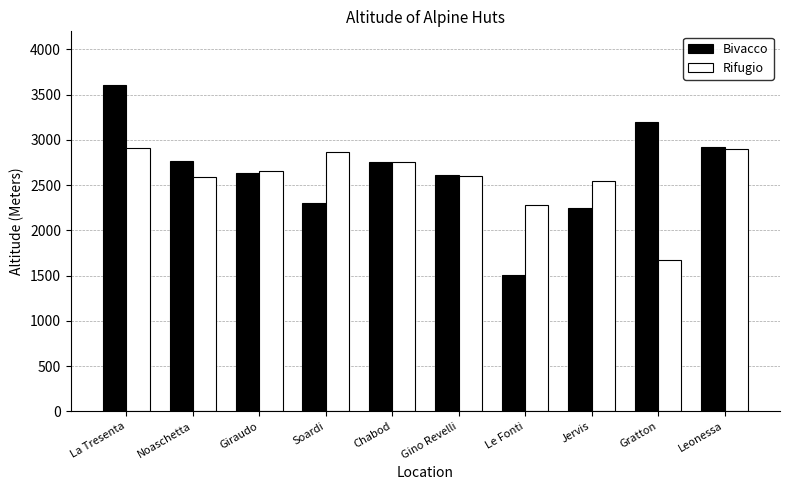

What is the total value across all series at Chabod?

5510